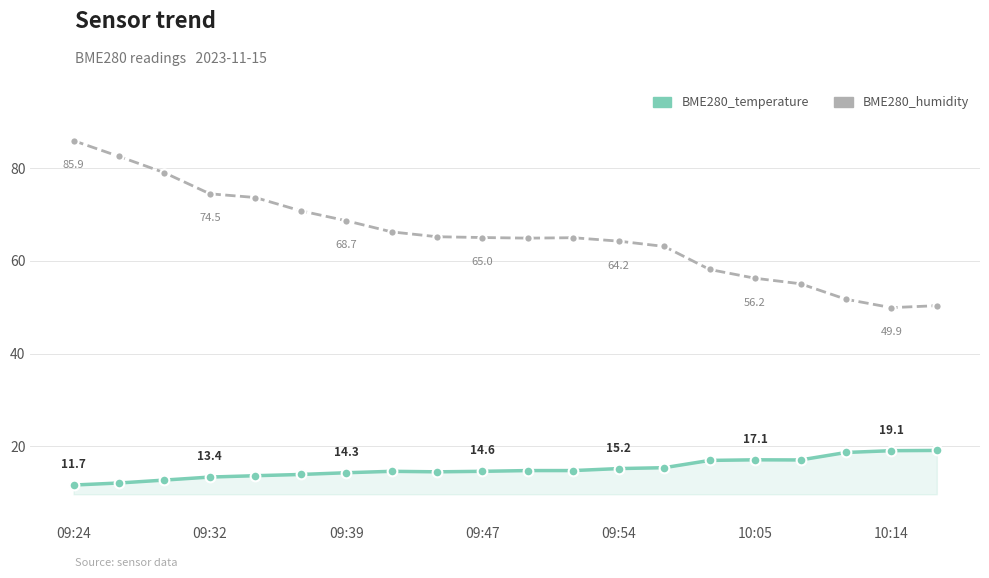

Rank the series by their average value, from highest to lowest.

BME280_humidity, BME280_temperature